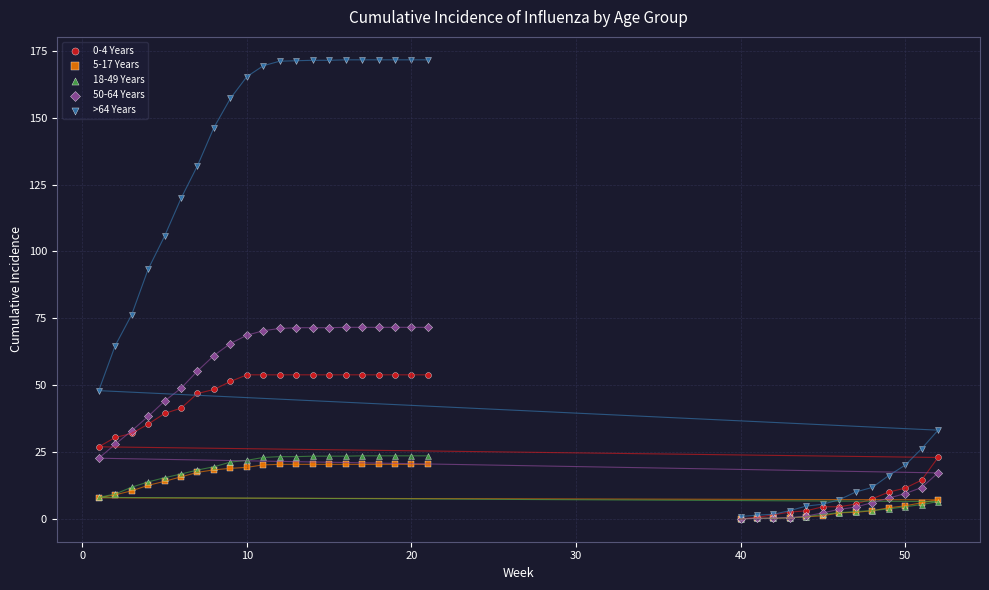

What are all the series names shown in the legend?

0-4 Years, 5-17 Years, 18-49 Years, 50-64 Years, >64 Years